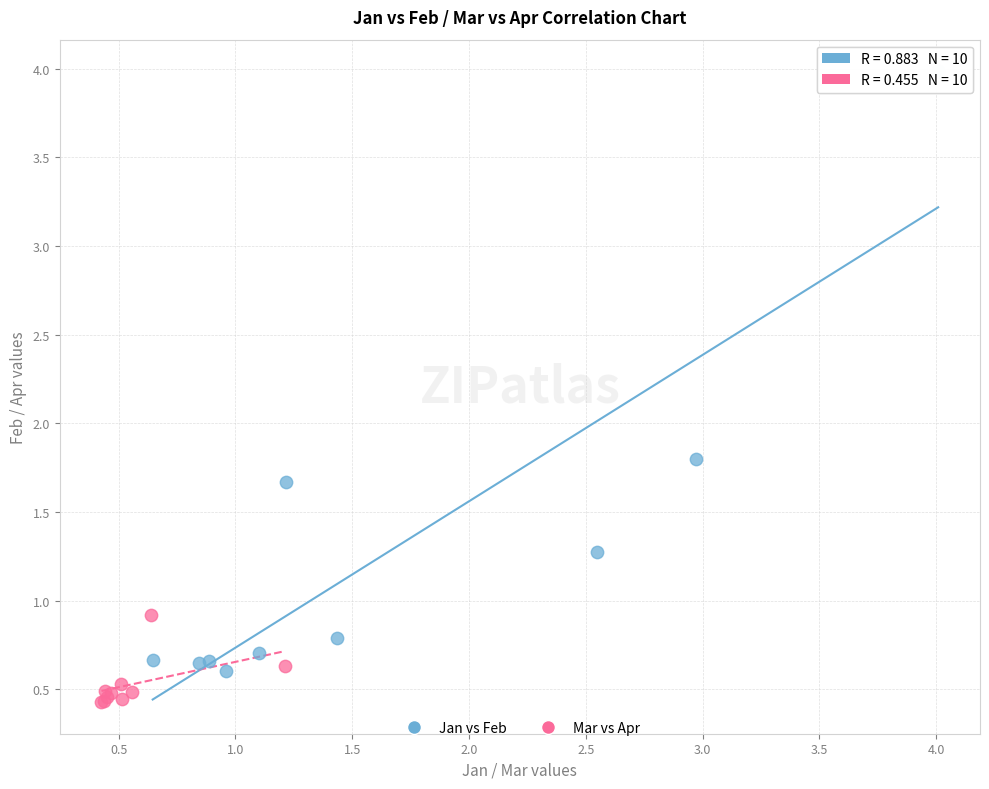

Which series contains the highest Y value?

Jan vs Feb